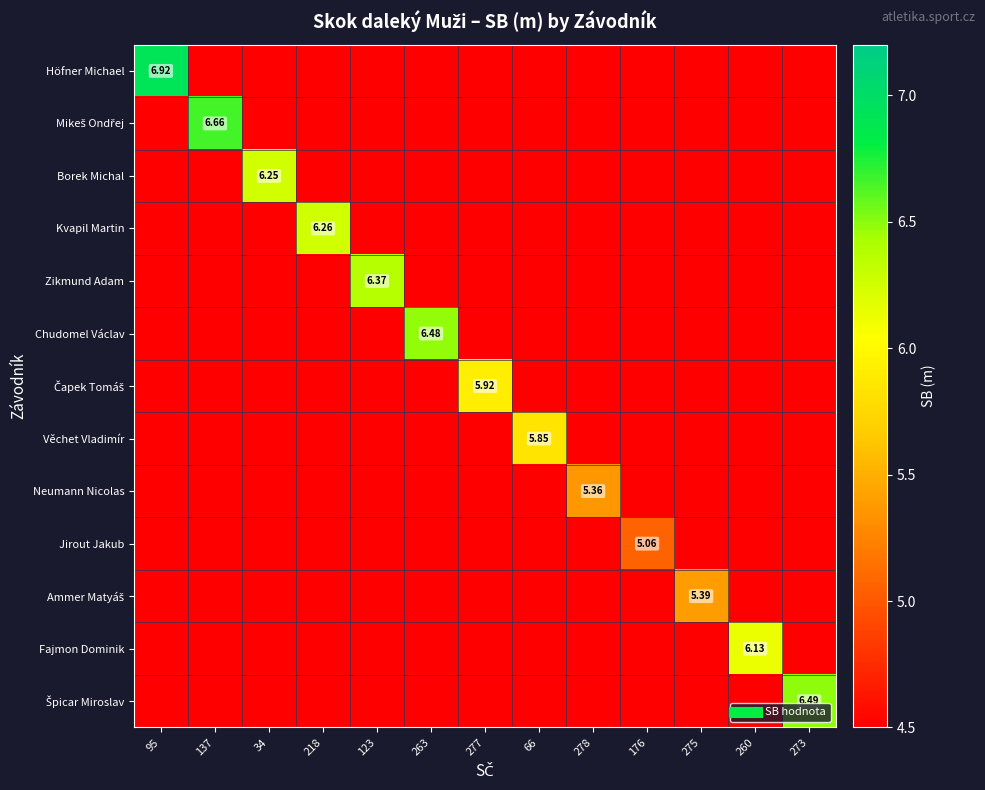

What is the approximate value of Kvapil Martin at 95?

4.5